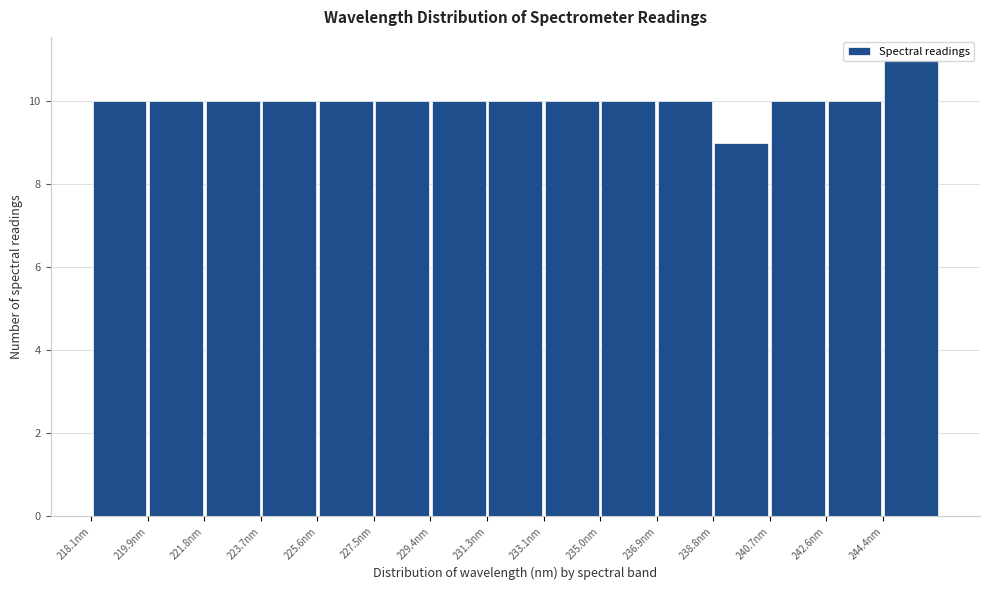

Reading left to right, list every bar in this chart as the range it spans on the x-axis followed by its height. Neither the bar edges nor the heights are printed on the chart, so give them approximately, as read against the axes.

218.0 to 220.0: 10
220.0 to 221.8: 10
221.8 to 223.8: 10
223.8 to 225.6: 10
225.6 to 227.4: 10
227.4 to 229.4: 10
229.4 to 231.2: 10
231.2 to 233.2: 10
233.2 to 235.0: 10
235.0 to 237.0: 10
237.0 to 238.8: 10
238.8 to 240.6: 9
240.6 to 242.6: 10
242.6 to 244.4: 10
244.4 to 246.4: 11